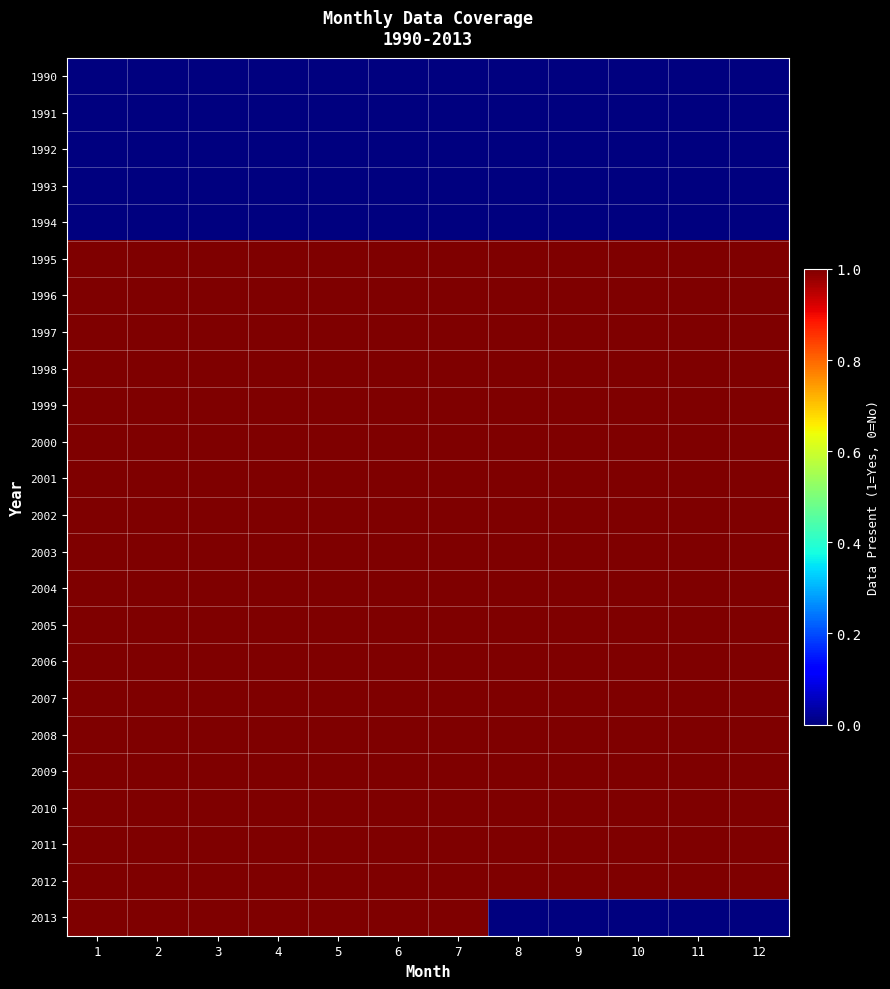

At how many categories does at least one series exceed 0?

12